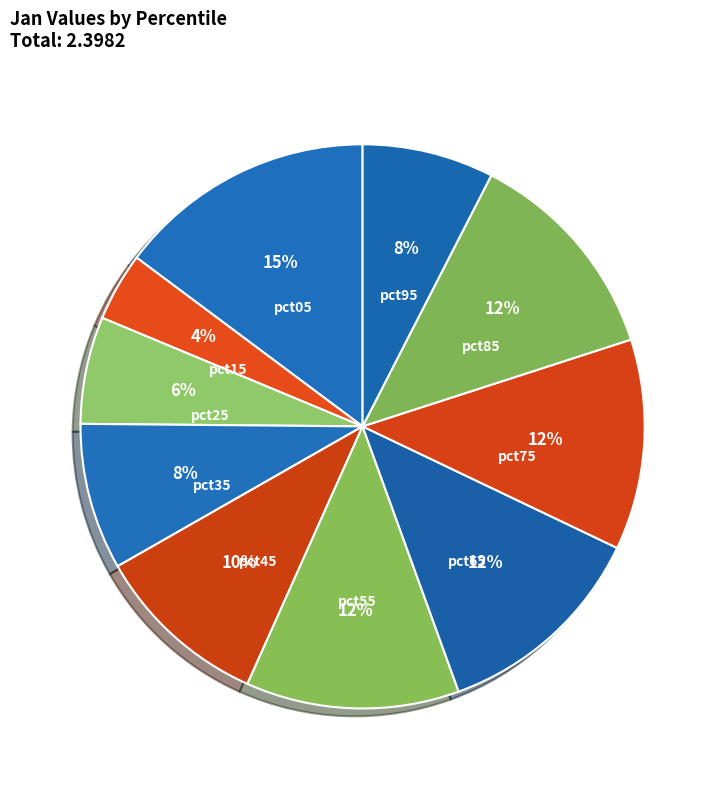

To the nearest percent, what percentage of the pie is pct45?

10%